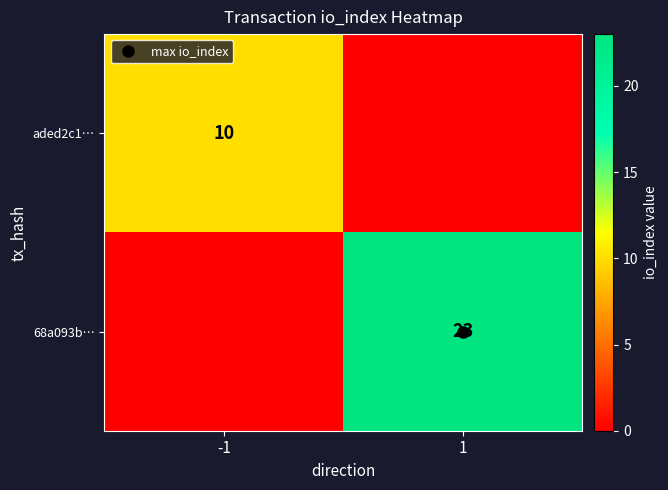

What is the sum of all 68a093b… values?

23